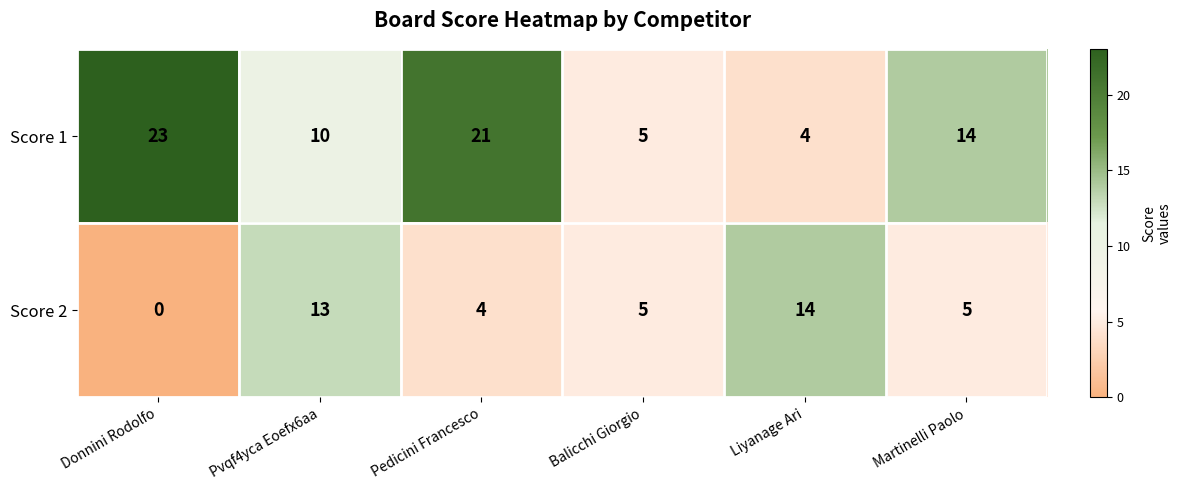

At which category is the sum across all series the highest?

Pedicini Francesco